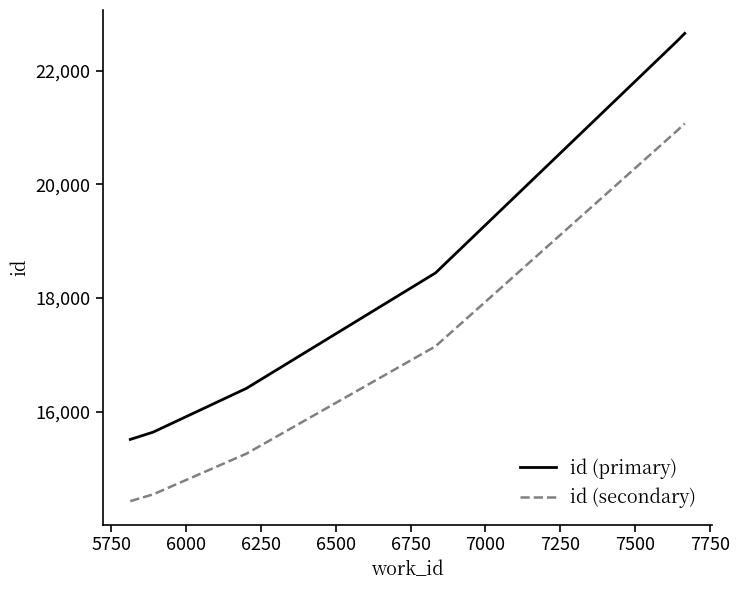

What is the lowest value of the id (secondary) series?

14426.8